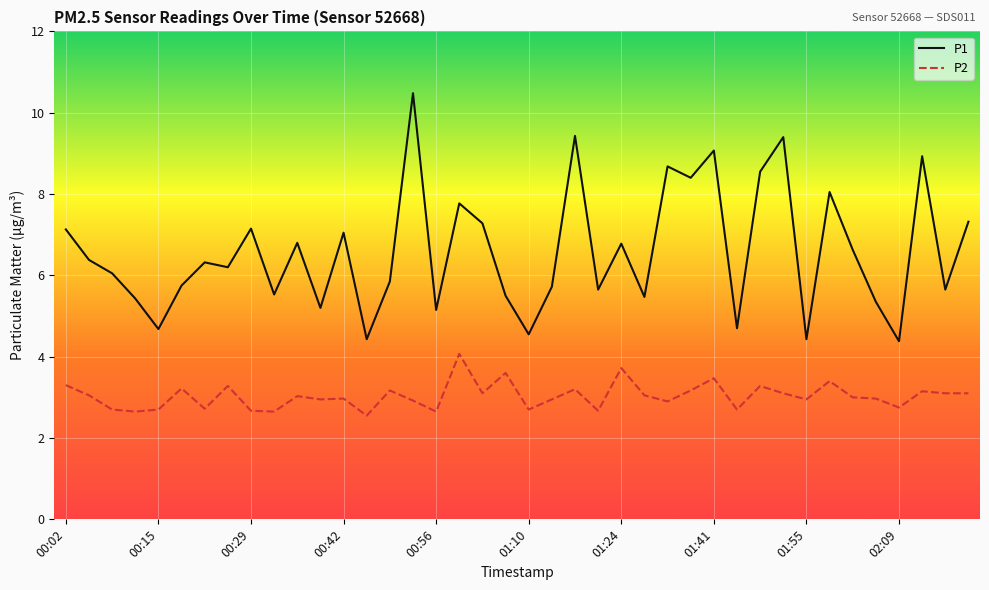

True or false: P1 and P2 cross at least once.

False